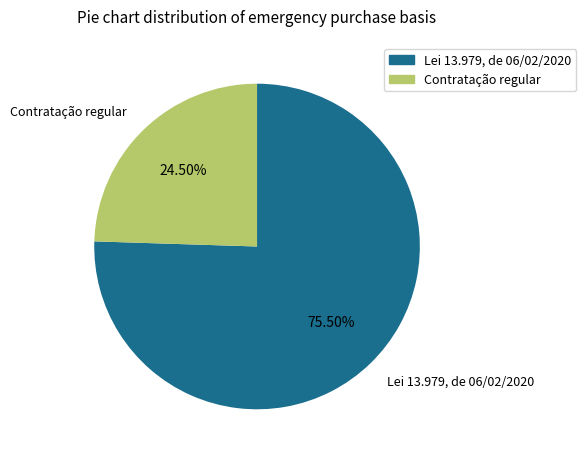

To the nearest percent, what is the average slice percentage?

50%